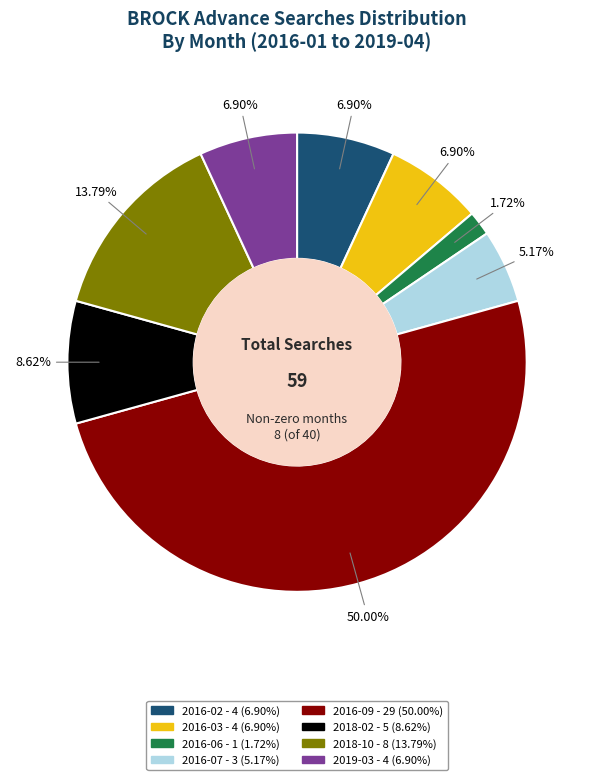

Is it true that 2018-02 is 9% of the pie?

True